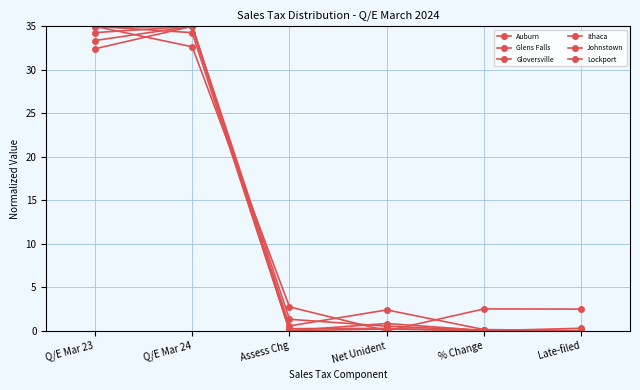

How many data points in Lockport are above 2?

5